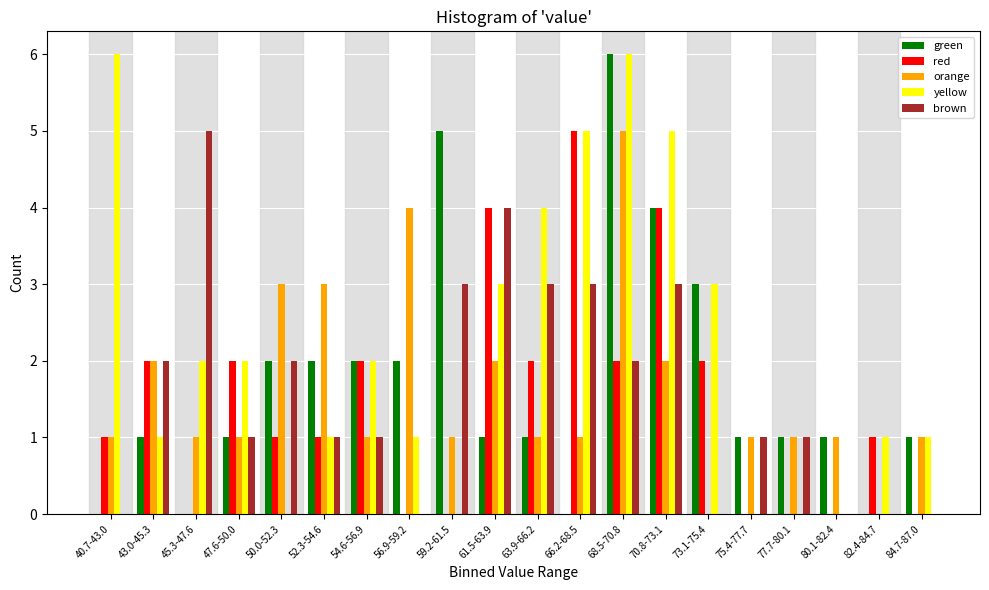

Is it true that brown equals 3 at 63.9-66.2?

True